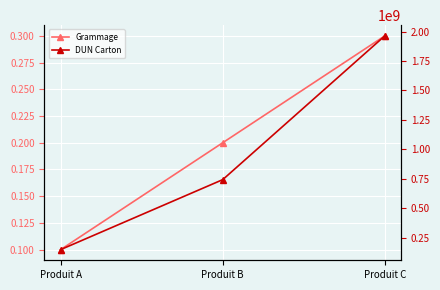

List the labels in order of DUN Carton value, largest first.

Produit C, Produit B, Produit A